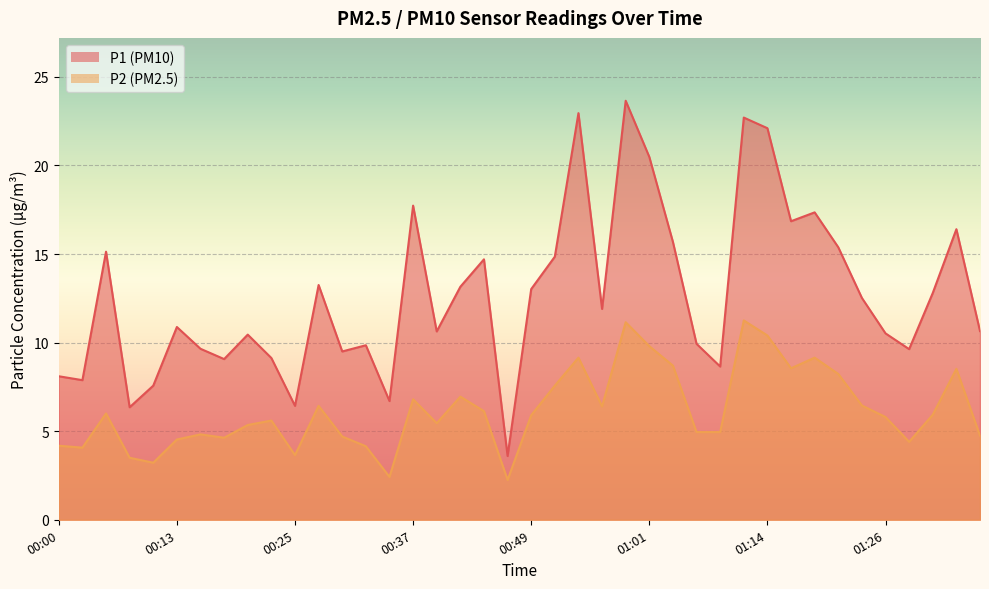

Is it true that P1 equals 10.6 at 00:39?

True